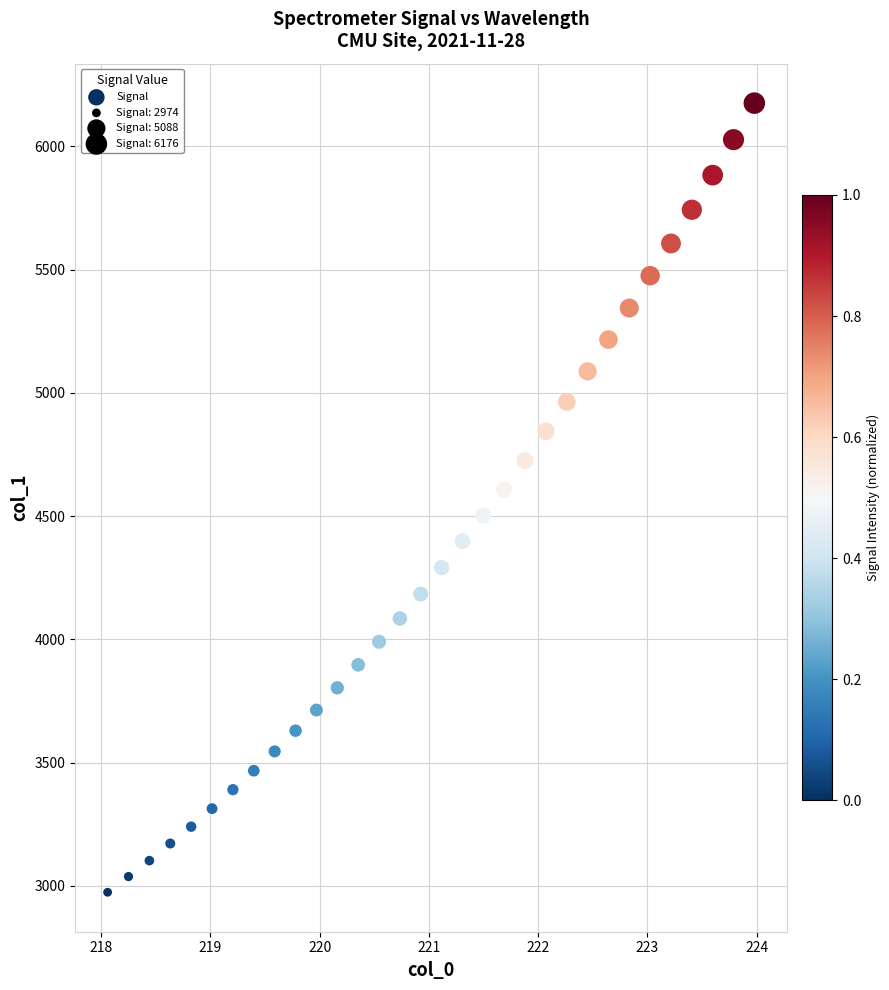

What is the range of Y values (max minus min)?

3201.9